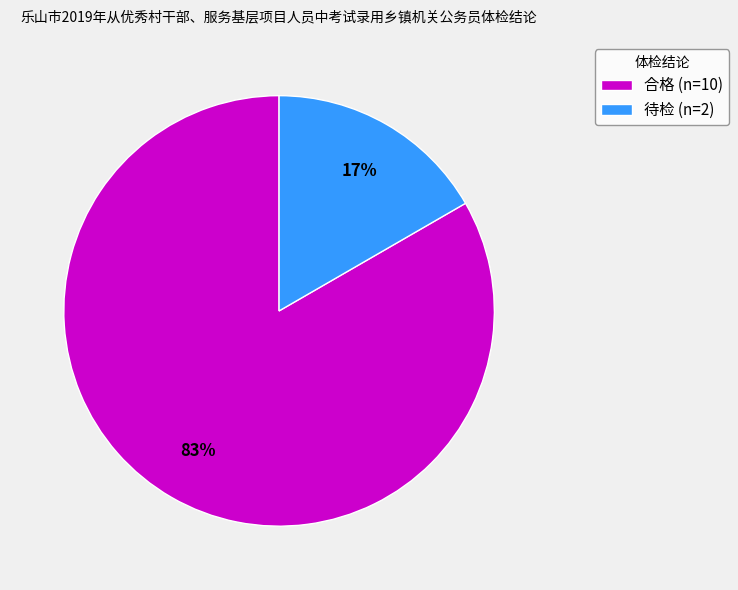

To the nearest percent, what is the combined percentage of 合格 and 待检?

100%